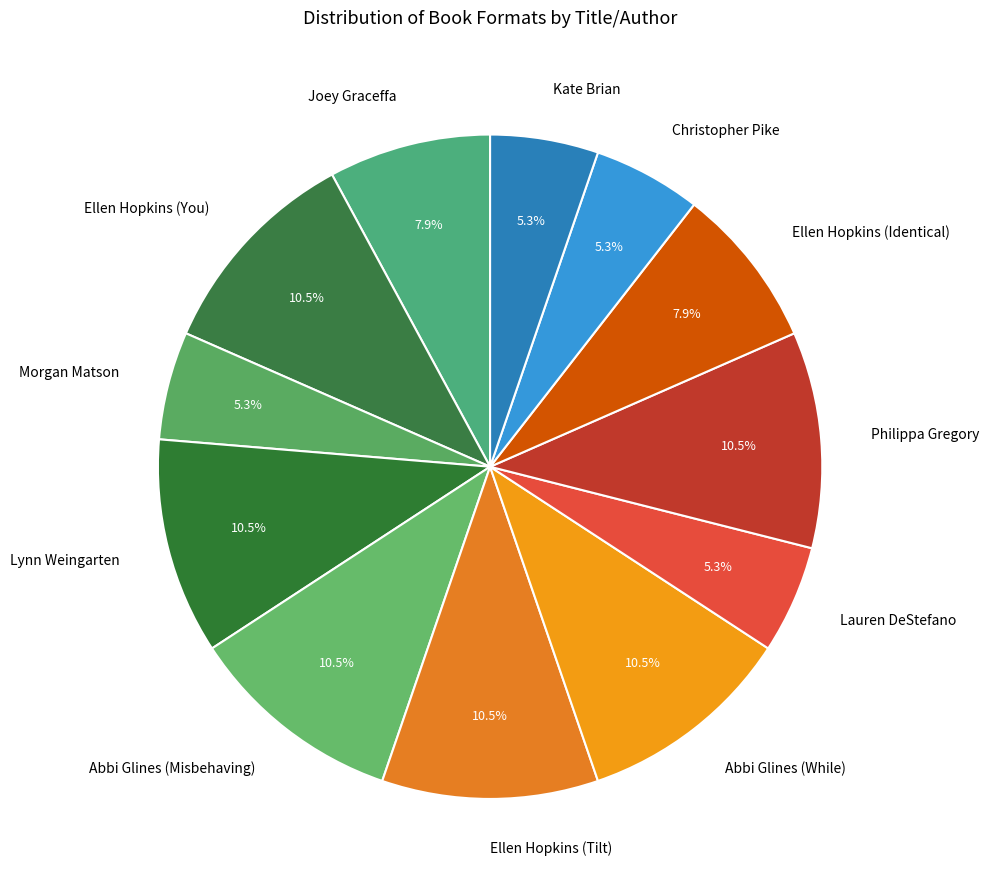

Is the sum of Joey Graceffa and Abbi Glines (While) greater than half?

No